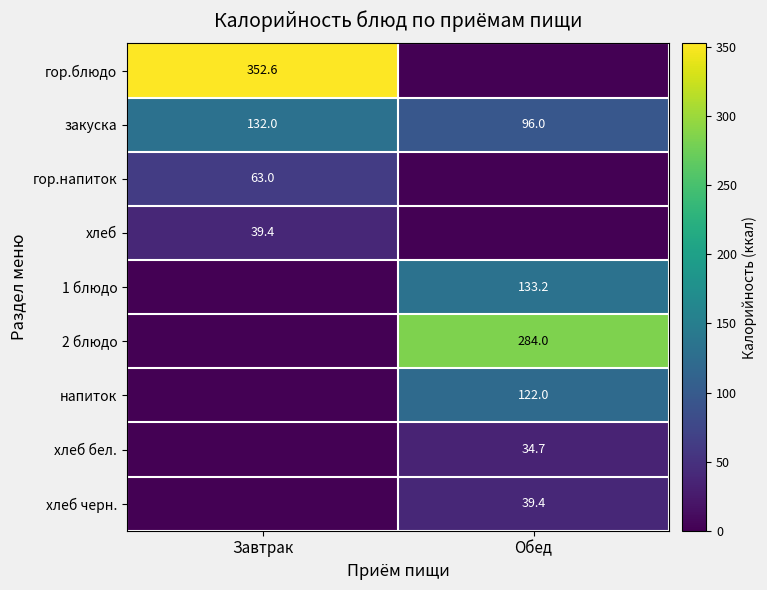

What is the greatest value displayed?

352.6